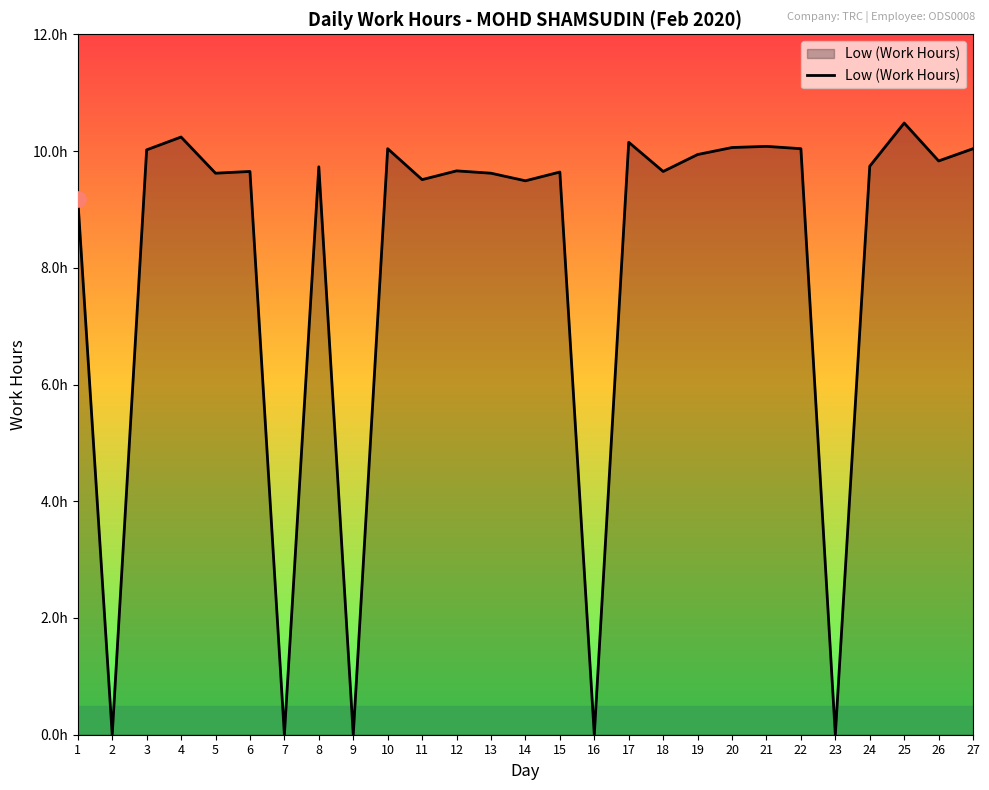

Which has a higher value, 12 or 8?

8